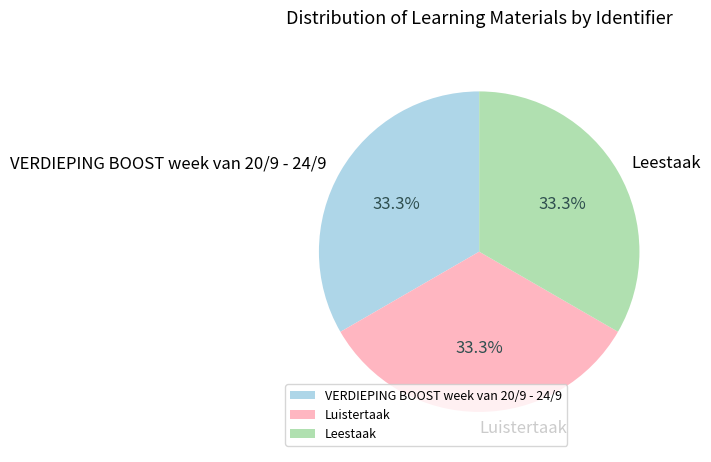

What is the ratio of the value at VERDIEPING BOOST week van 20/9 - 24/9 to the value at Luistertaak?

1.0